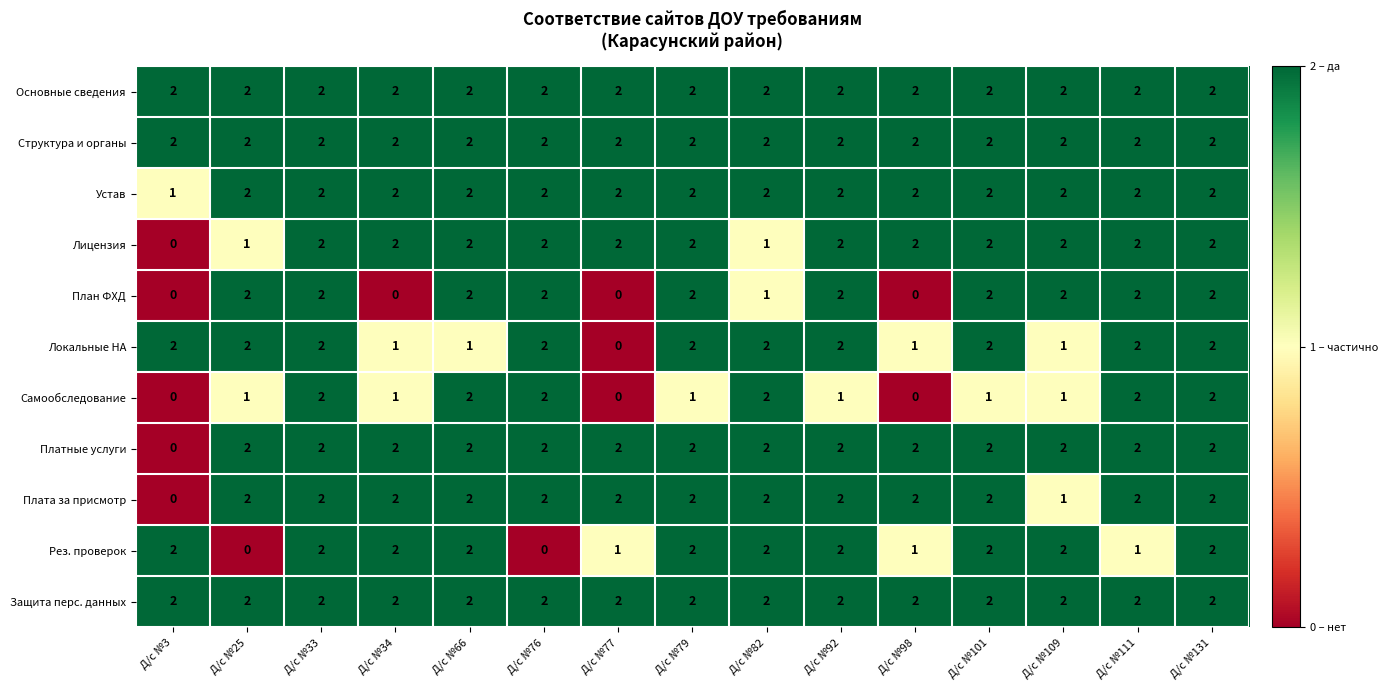

True or false: План ФХД has a value of 0 at Д/с №3.

True